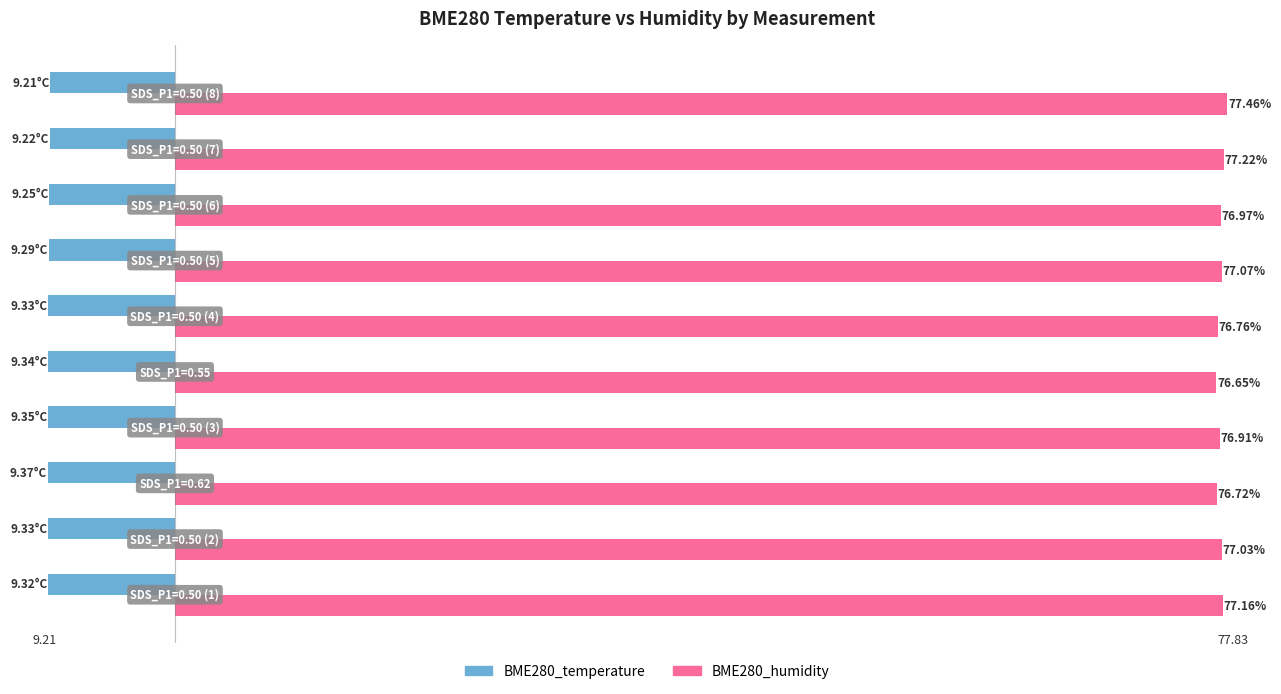

List the series in order of their peak value, lowest first.

BME280_temperature, BME280_humidity